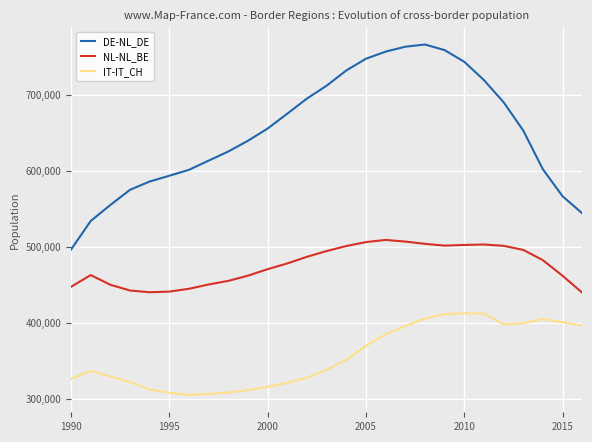

What is the minimum value for DE-NL_DE?

496687